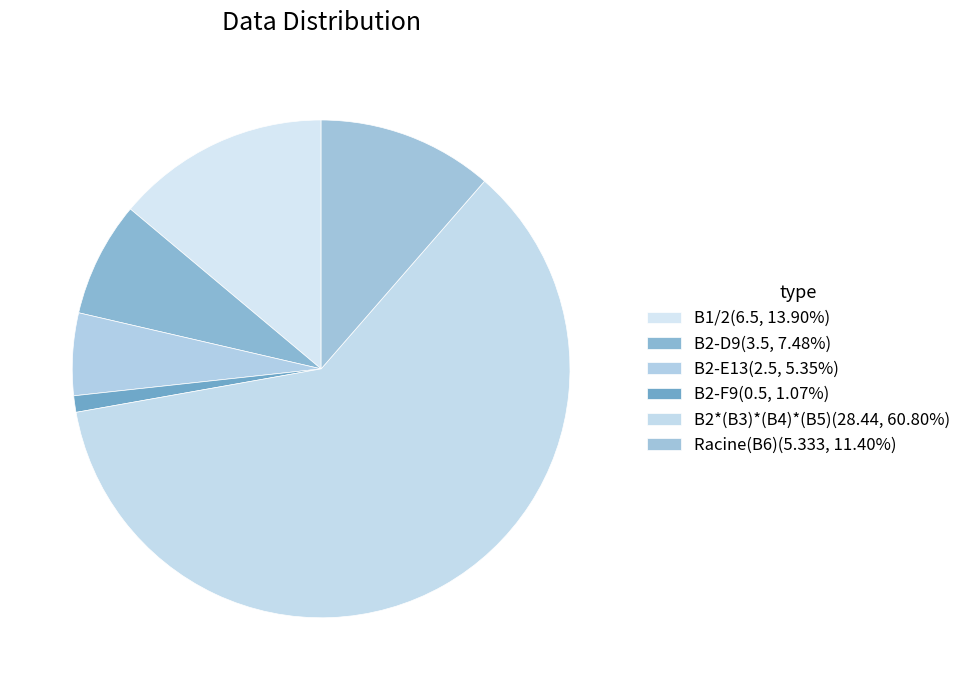

What is the change in value from B2-D9 to B2-F9?

-3.0